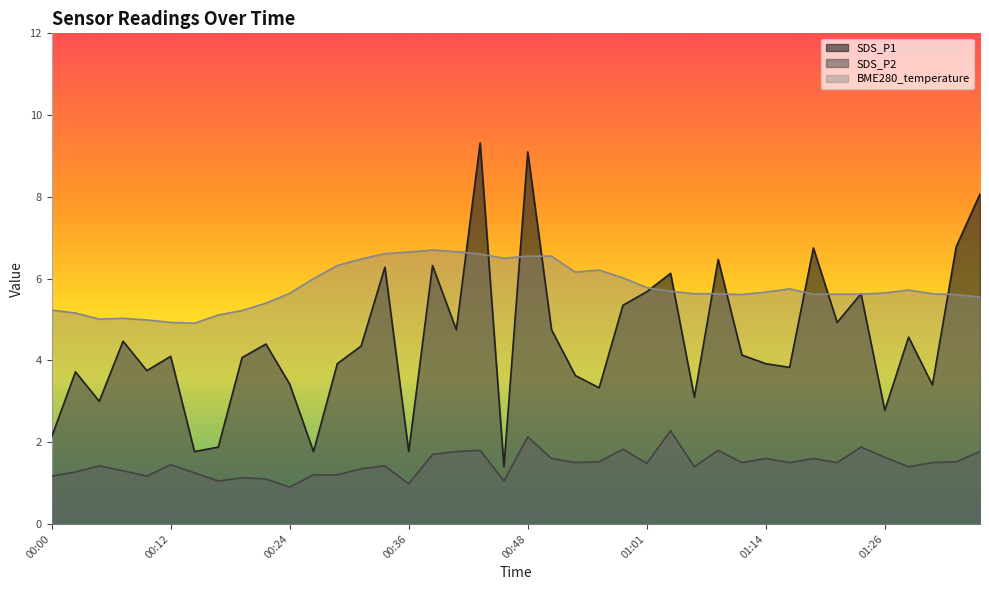

Rank the series at 00:51 from lowest to highest value.

SDS_P2, SDS_P1, BME280_temperature